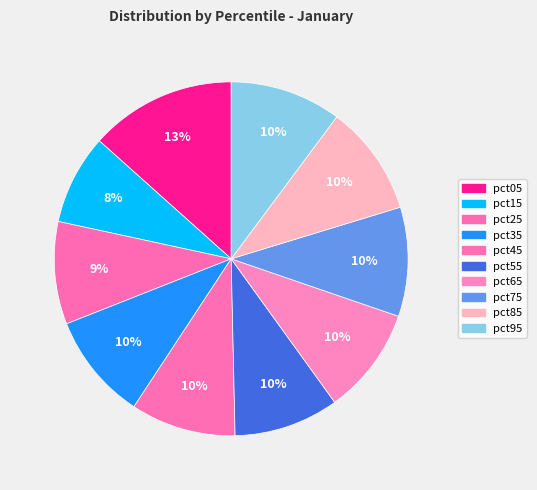

What percentage is the pct25 slice, to the nearest percent?

9%